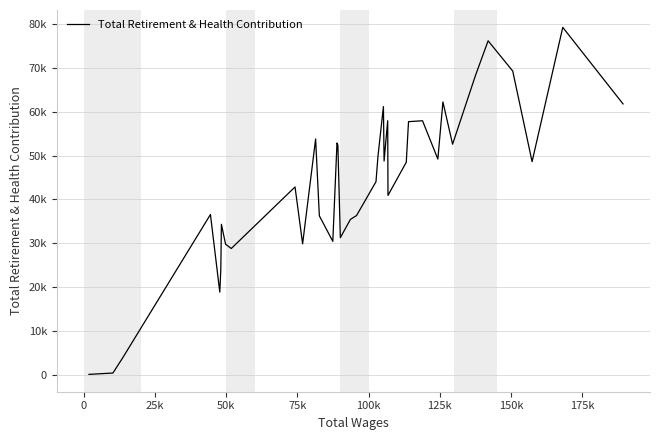

Does the chart have visible grid lines?

Yes